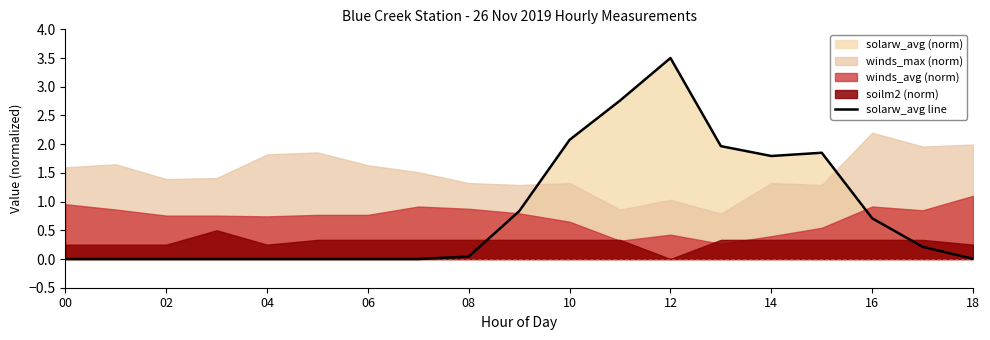

What is the approximate value at 11?

2.8